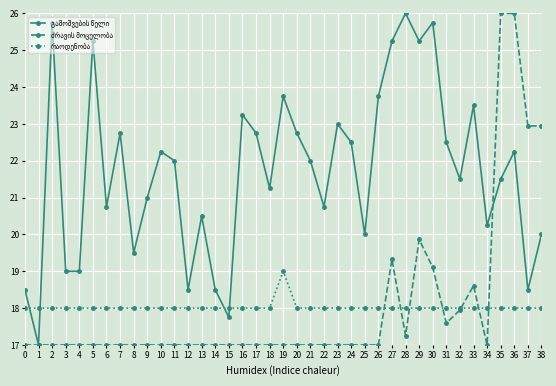

At which category is the sum across all series the highest?

36